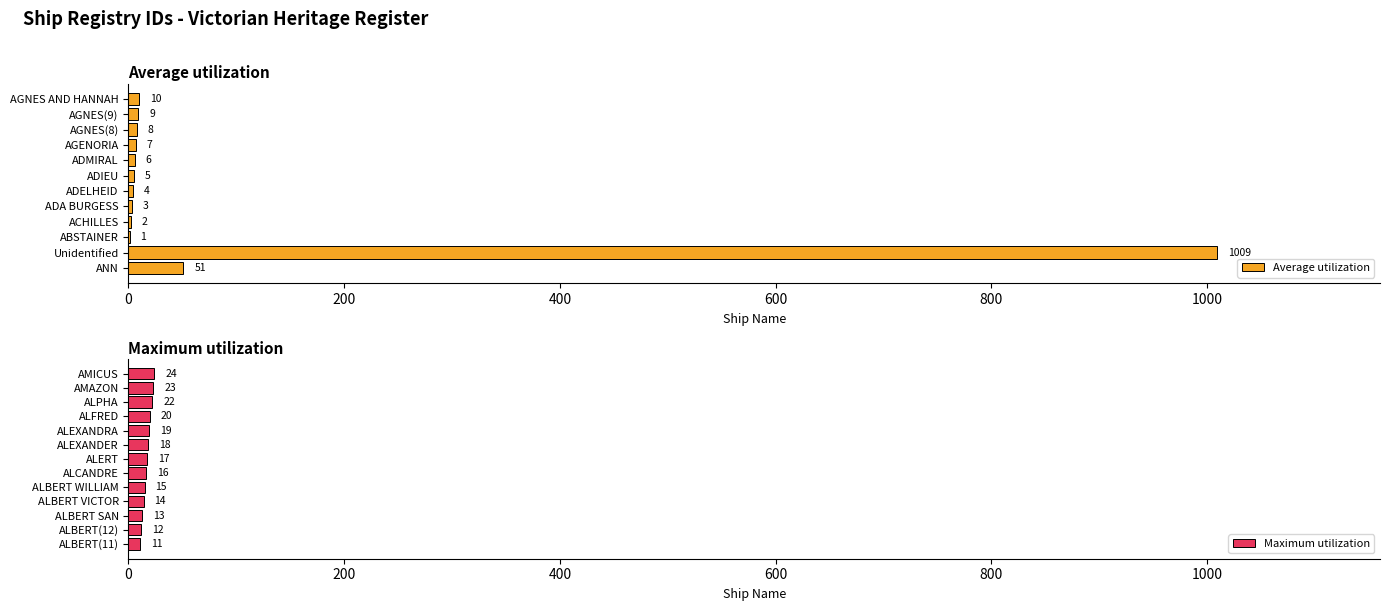

Between AGNES(9) and ALPHA, which is larger?

ALPHA